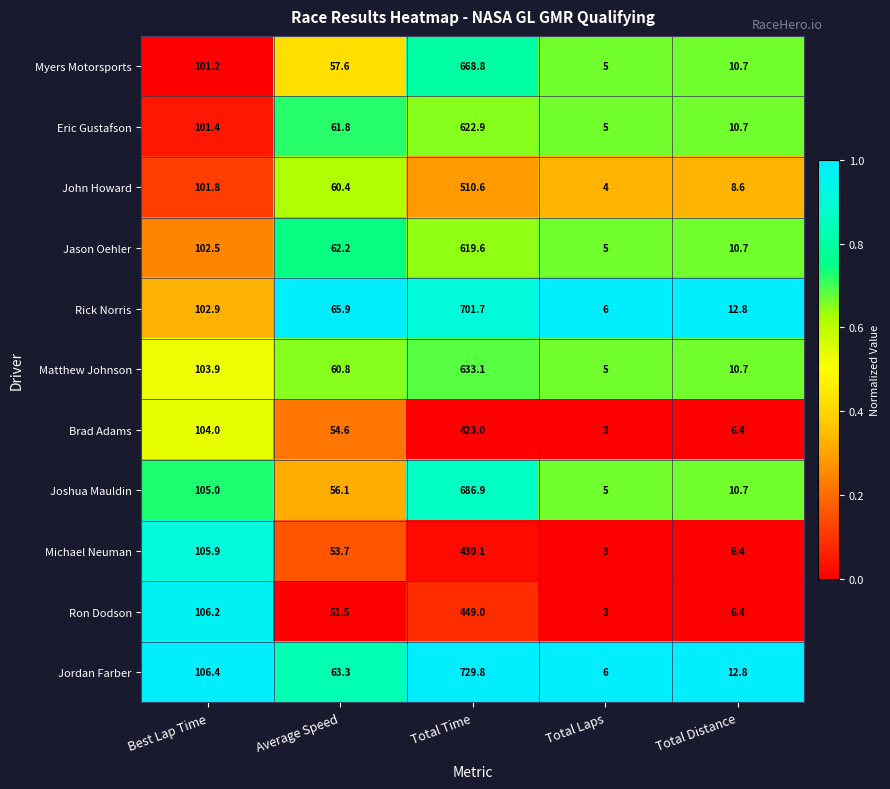

What is the difference between the highest and lowest values at Average Speed?

14.4